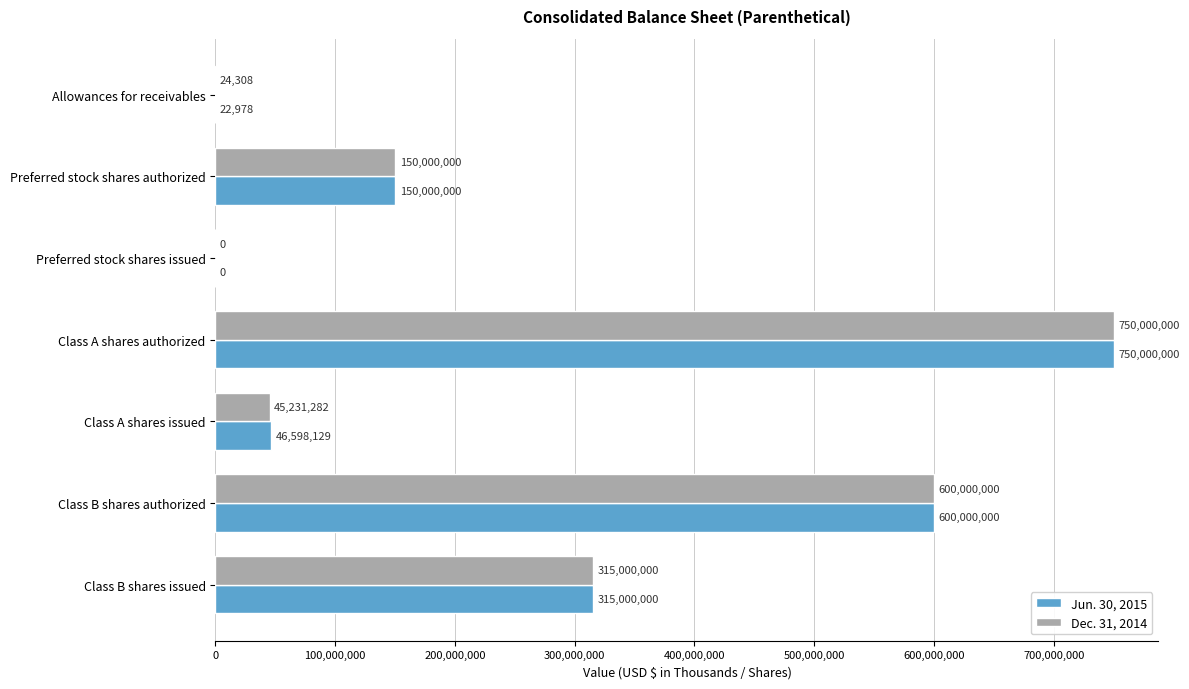

What are all the series names shown in the legend?

Jun. 30, 2015, Dec. 31, 2014